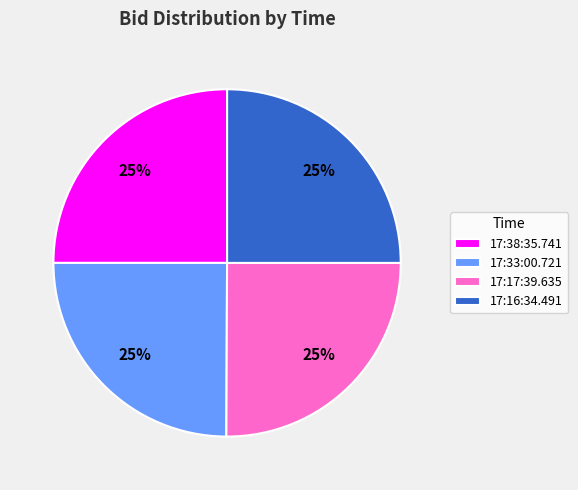

To the nearest percent, what portion does 17:17:39.635 represent?

25%